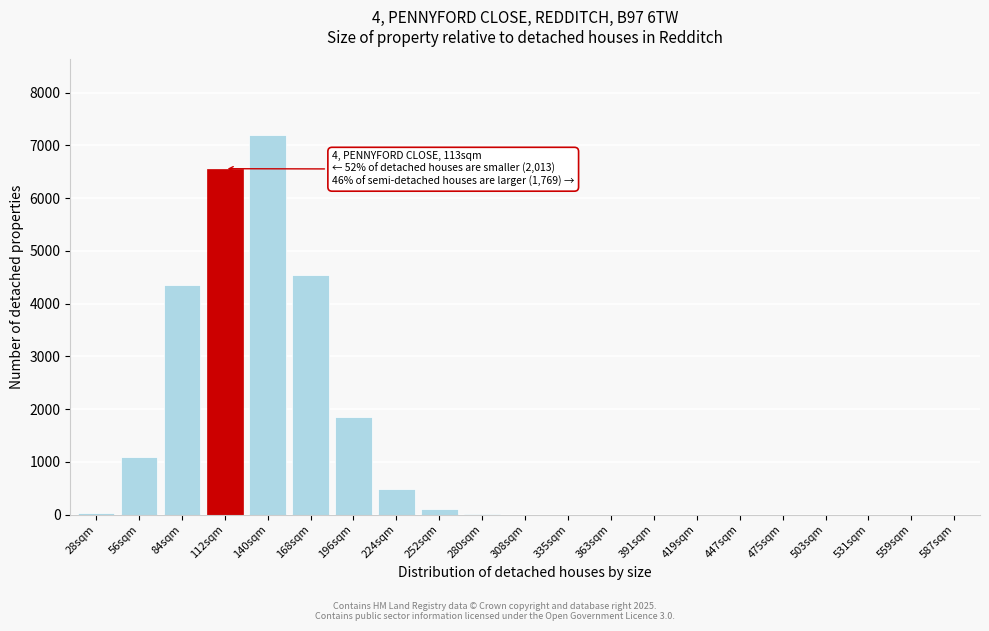

What is the sum of all values?

26221